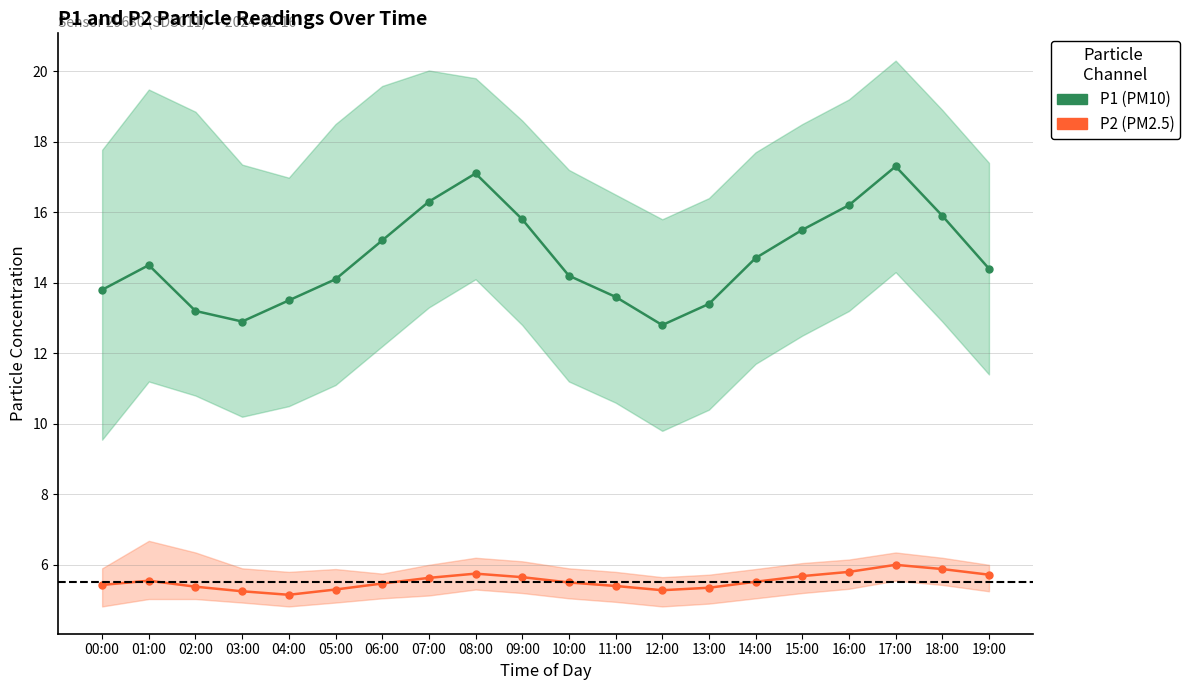

Reading left to right, extract all data points from this chart.

P1: 13.8	14.5	13.2	12.9	13.5	14.1	15.2	16.3	17.1	15.8	14.2	13.6	12.8	13.4	14.7	15.5	16.2	17.3	15.9	14.4
P2: 5.4	5.5	5.4	5.2	5.2	5.3	5.5	5.6	5.8	5.7	5.5	5.4	5.3	5.3	5.5	5.7	5.8	6.0	5.9	5.7